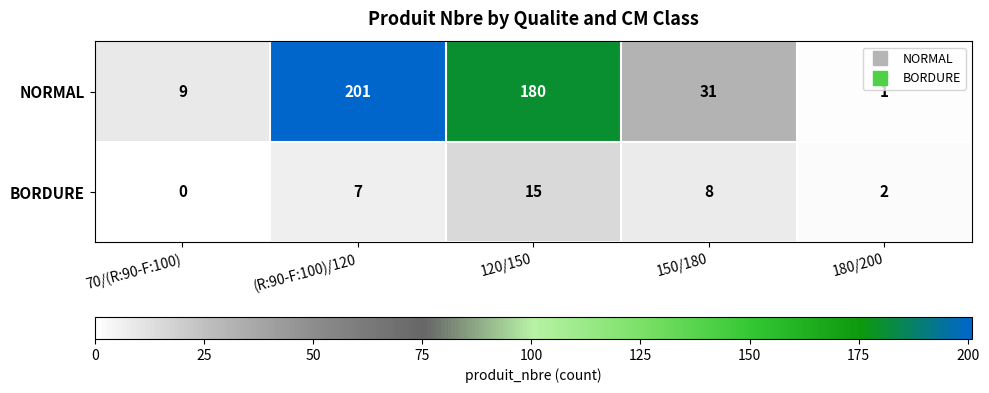

Which series has the largest total across all categories?

NORMAL